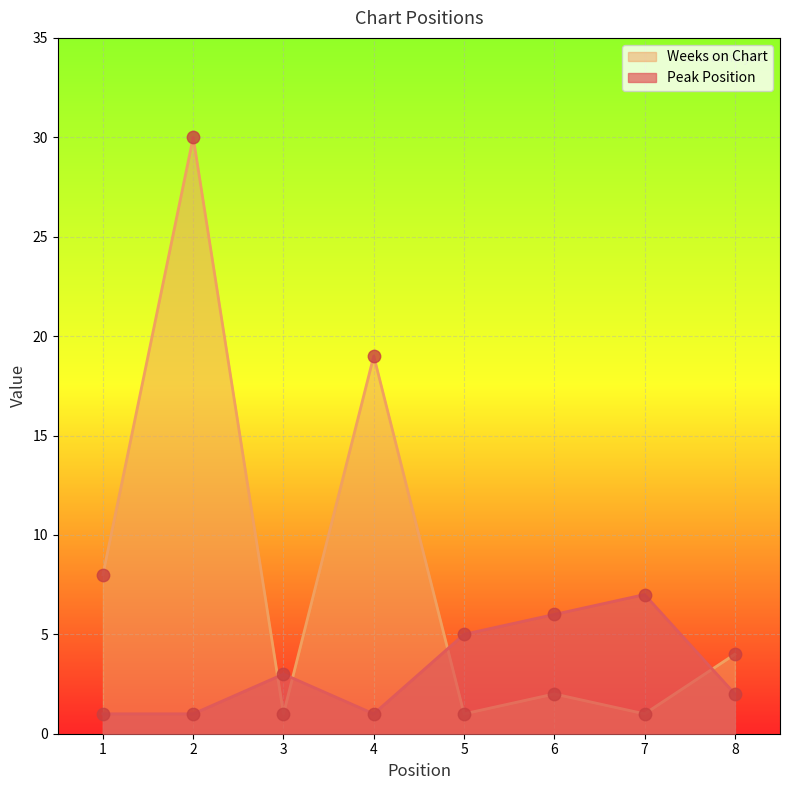

Which series contains the lowest Y value?

Peak Position